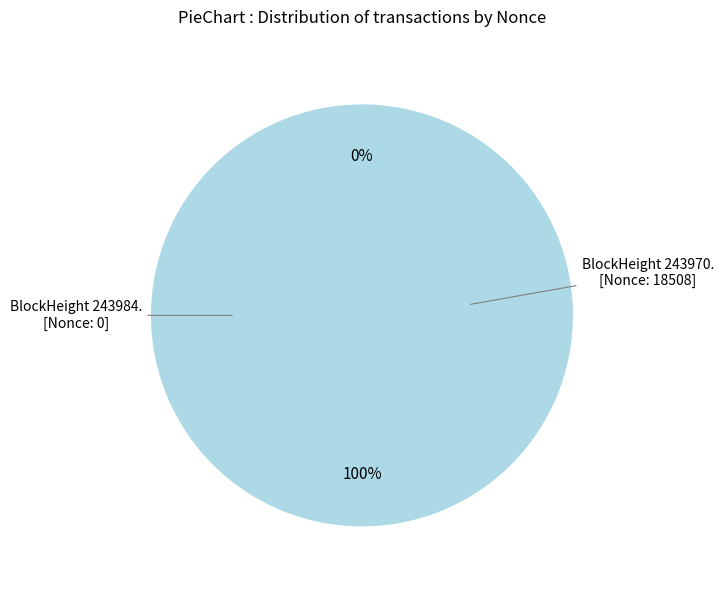

What is the change in value from 243984 to 243970?

+18508